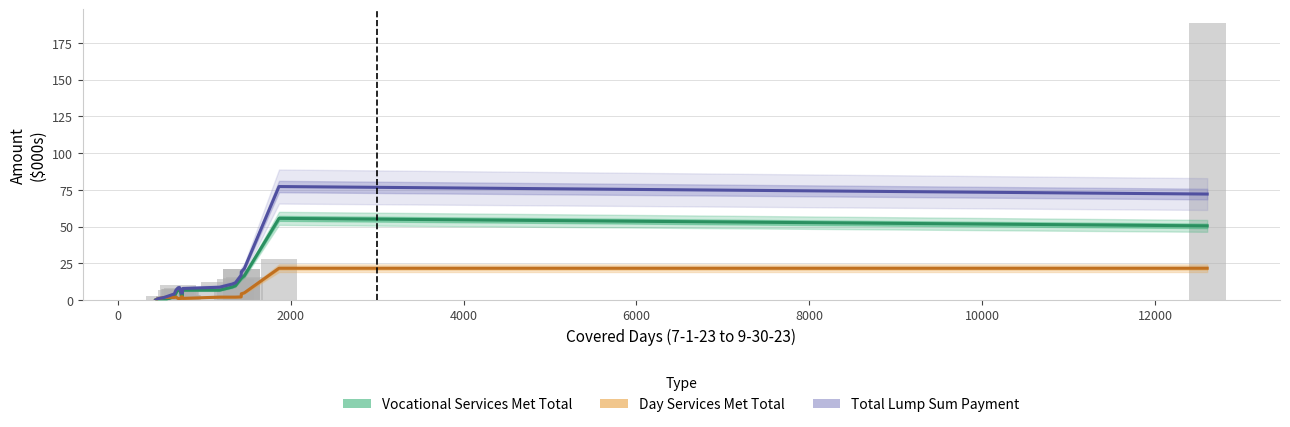

What is the difference between the maximum and second lowest values in the Vocational Services Met Total series?

55.5